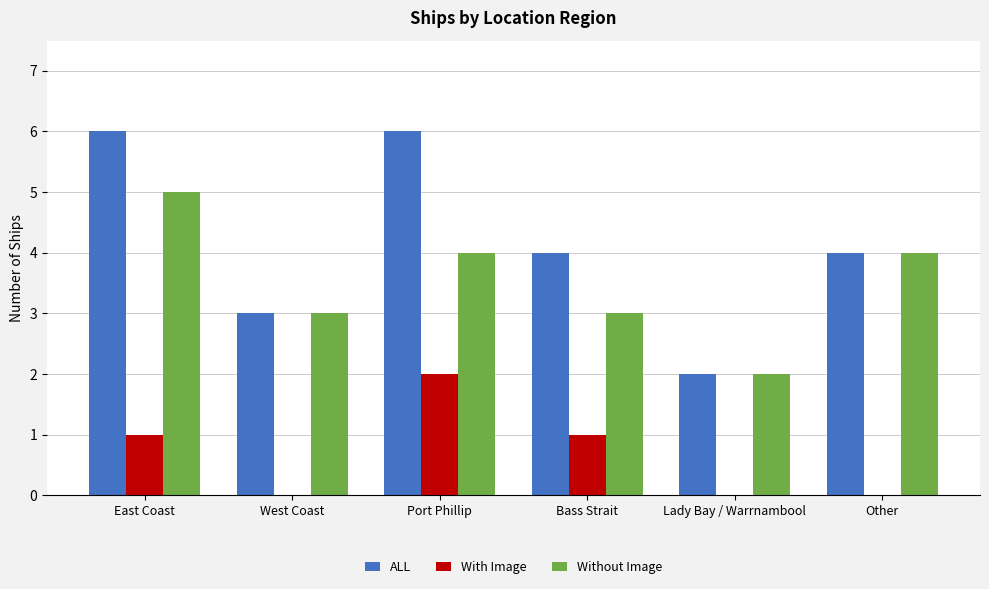

What is the sum of all Without Image values?

21